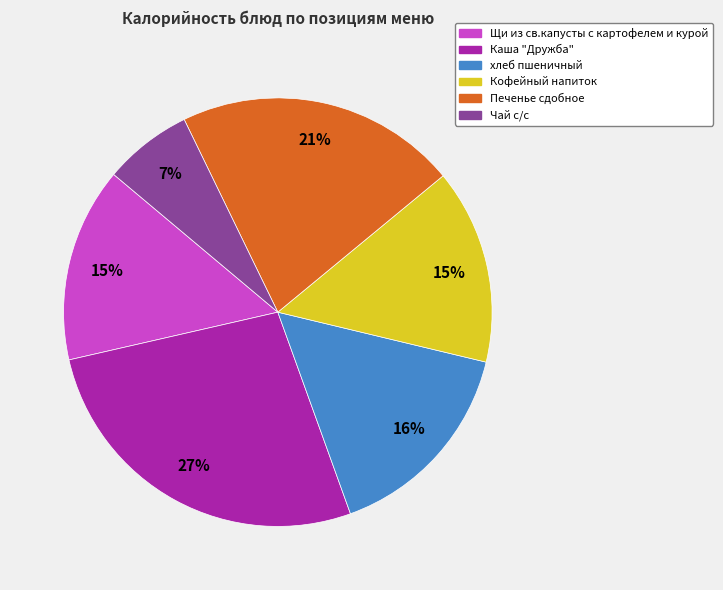

Does хлеб пшеничный represent more than half of the total?

No